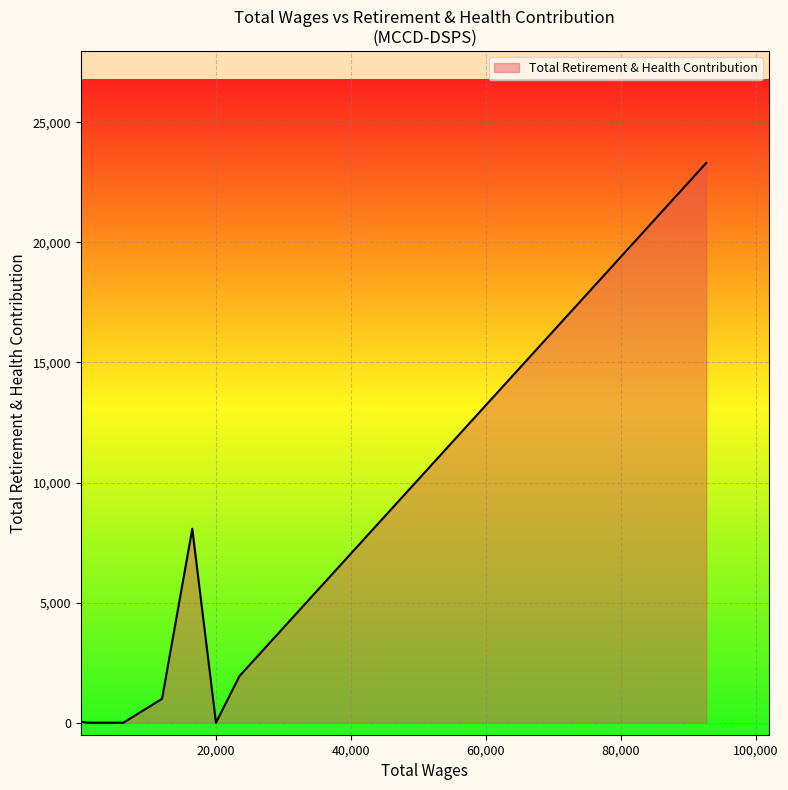

What is the difference between the second highest and minimum values?

8075